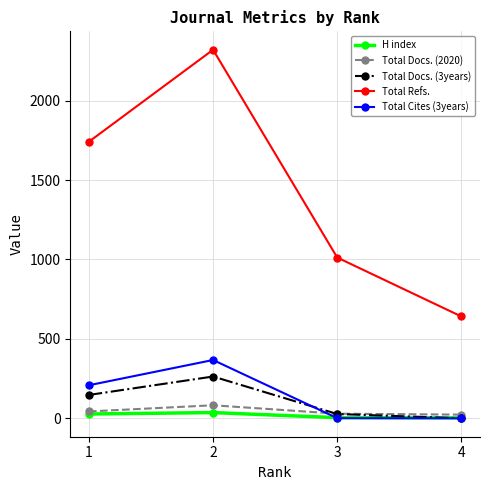

What is the maximum value for Total Refs.?

2320